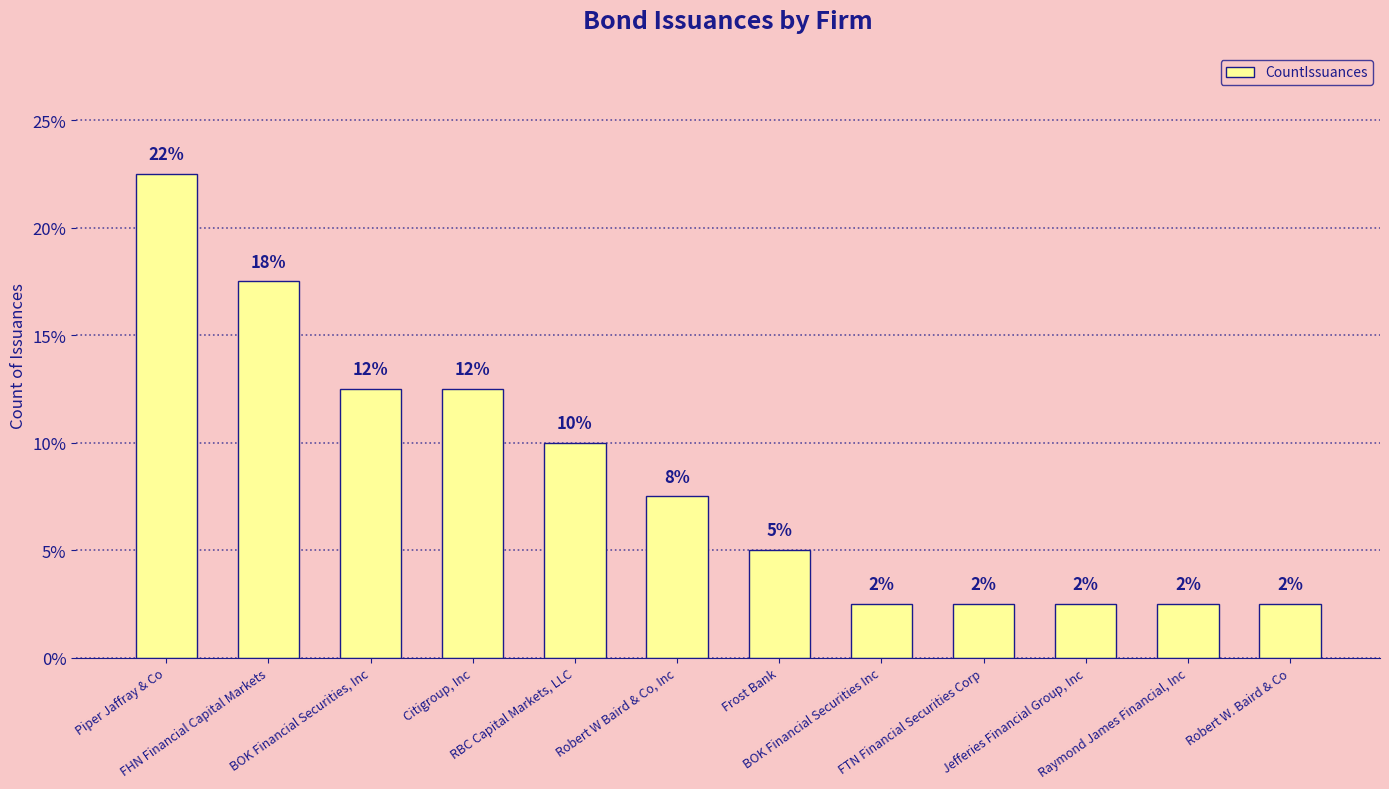

The value at Raymond James Financial, Inc is 3.4. True or false?

False